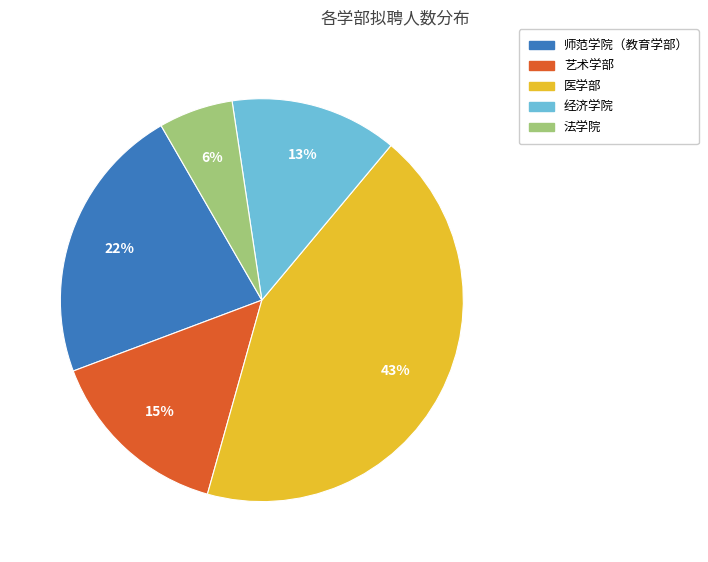

Is there any slice that represents more than half of the pie?

No